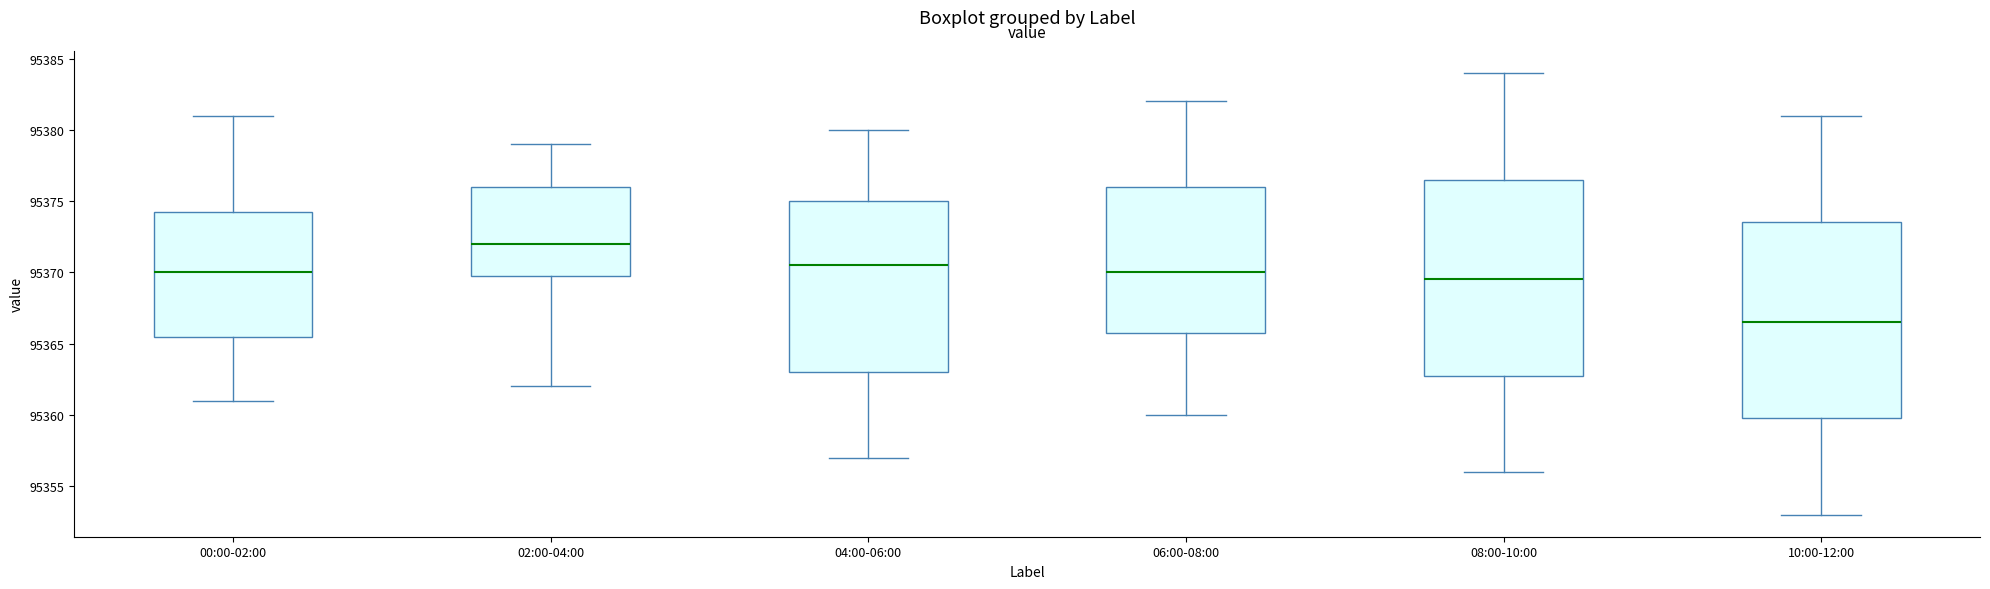

Reading left to right, transcribe this box plot: for each box, give where its median line is, the range the box spans, and where its two whiskers end, as read against the y-axis. The values are not printed on the chart, so give them approximately, as read against the axis.

00:00-02:00: median 95370.0, box 95365.5 to 95374.5, whiskers 95361.0 to 95381.0
02:00-04:00: median 95372.0, box 95370.0 to 95376.0, whiskers 95362.0 to 95379.0
04:00-06:00: median 95370.5, box 95363.0 to 95375.0, whiskers 95357.0 to 95380.0
06:00-08:00: median 95370.0, box 95366.0 to 95376.0, whiskers 95360.0 to 95382.0
08:00-10:00: median 95369.5, box 95363.0 to 95376.5, whiskers 95356.0 to 95384.0
10:00-12:00: median 95366.5, box 95360.0 to 95373.5, whiskers 95353.0 to 95381.0